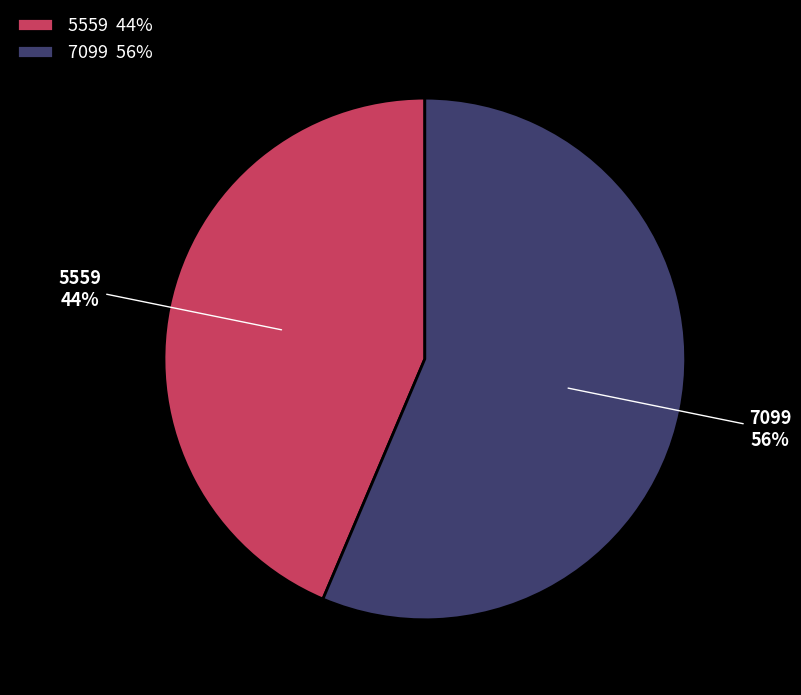

What percentage is the 5559 slice, to the nearest percent?

44%